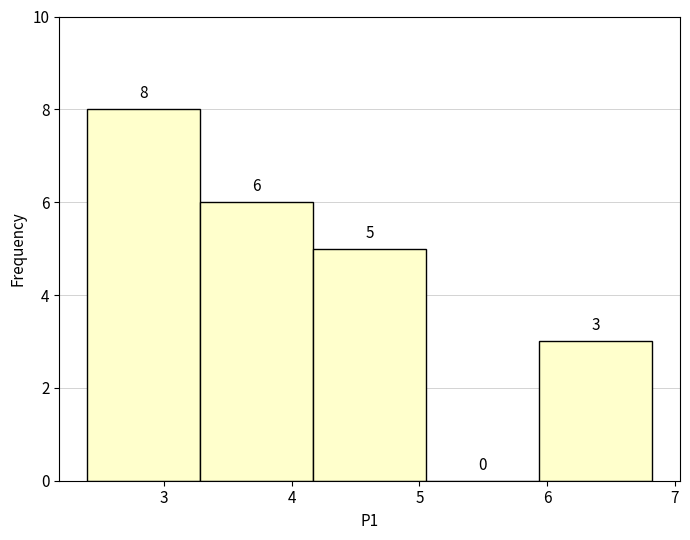

Reading left to right, list every bar in this chart as the range it spans on the x-axis followed by its height. The bar edges are not printed on the chart, so give them approximately, as read against the axis.

2.4 to 3.3: 8
3.3 to 4.2: 6
4.2 to 5.1: 5
5.1 to 5.9: 0
5.9 to 6.8: 3